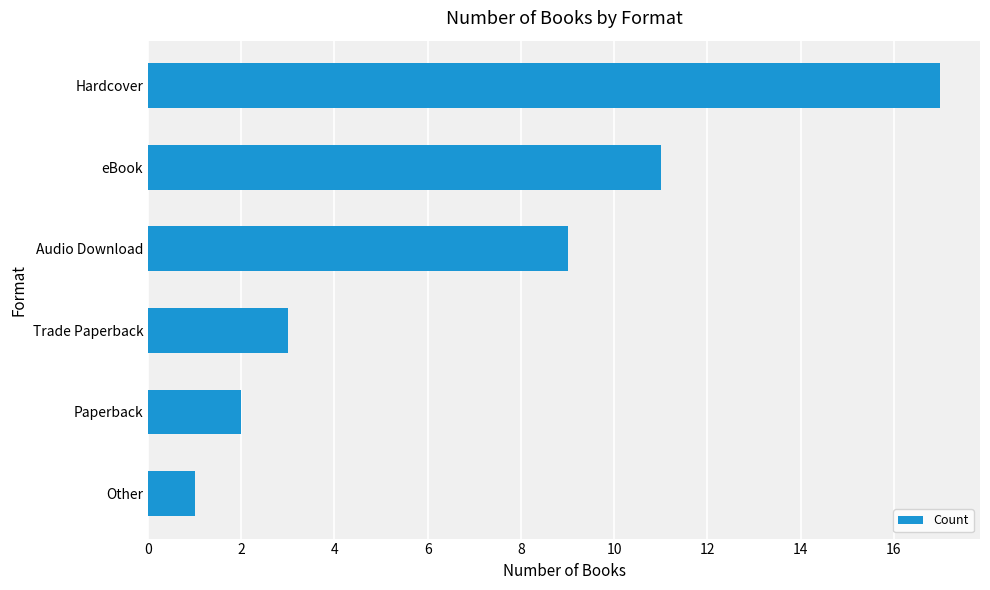

Reading top to bottom, list all the values displayed in this chart.

17	11	9	3	2	1